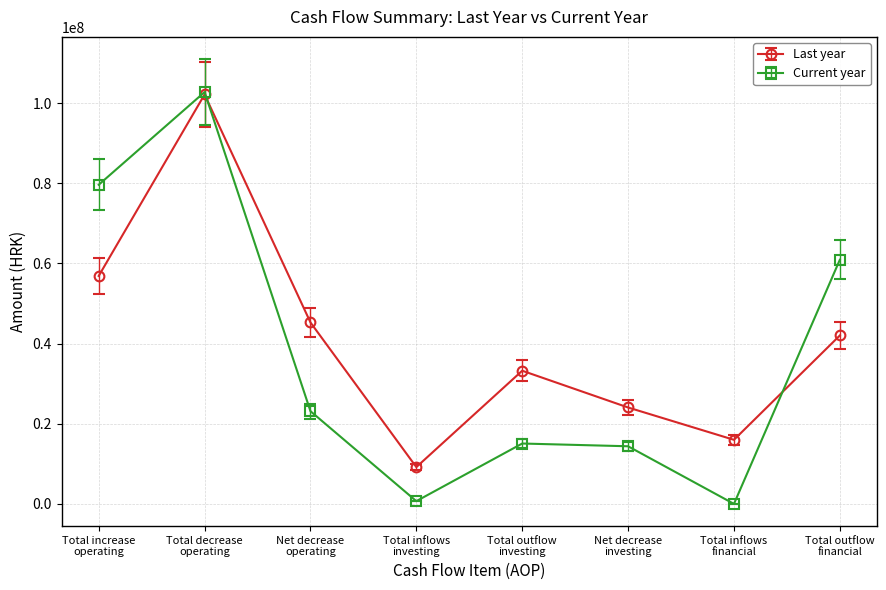

How many times do Current year and Last year cross each other?

2